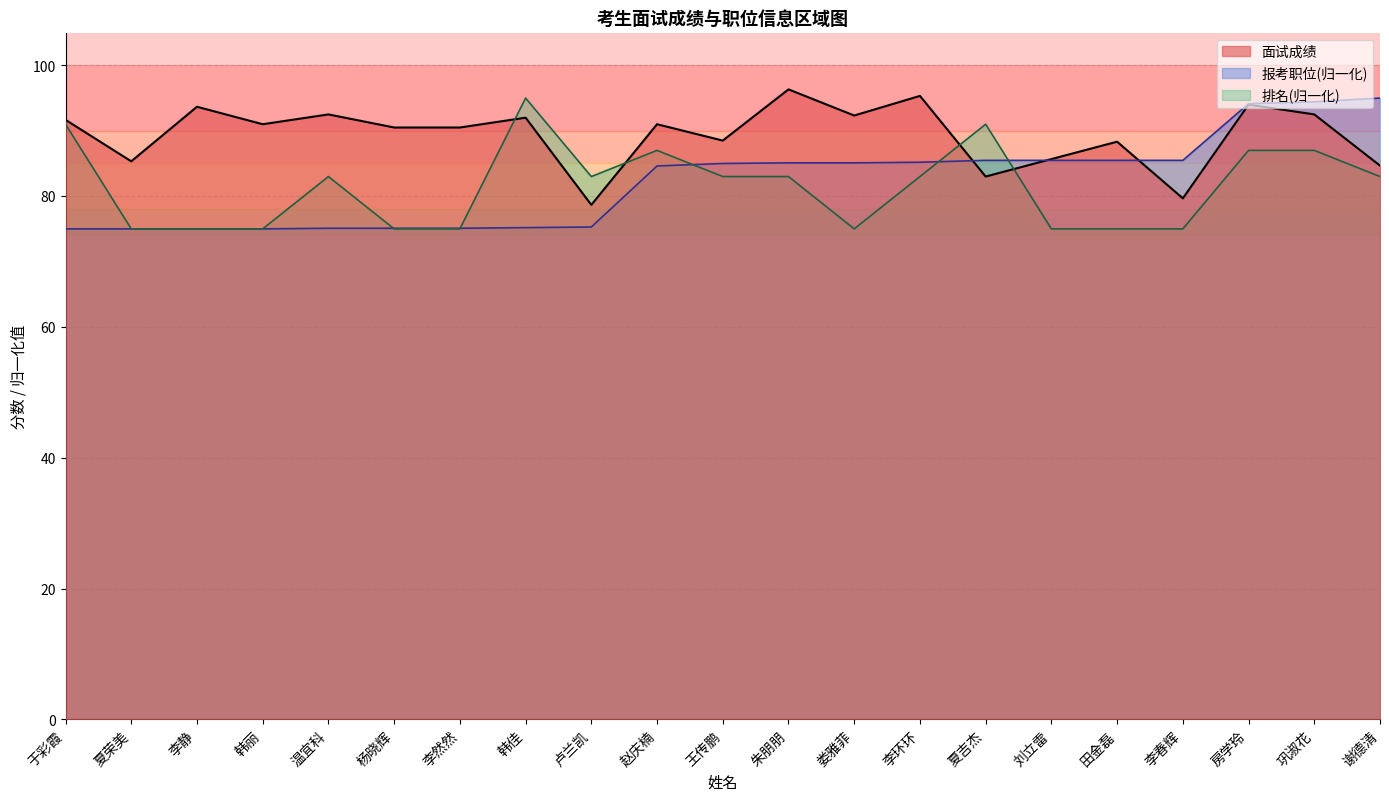

What is the maximum value shown in the chart?

96.3